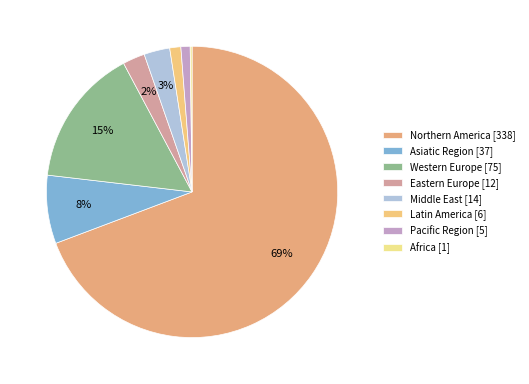

Is it true that Middle East is 13% of the pie?

False